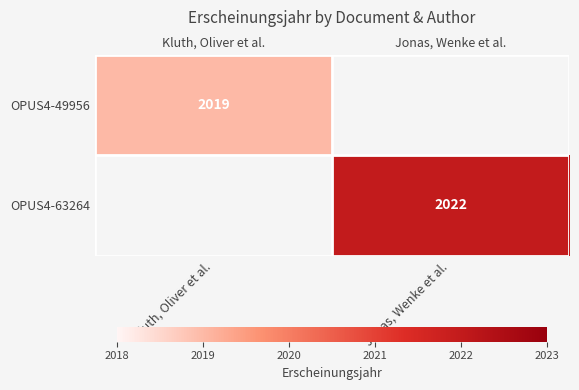

True or false: OPUS4-63264 has a value of 2022.0 at Jonas, Wenke et al..

True